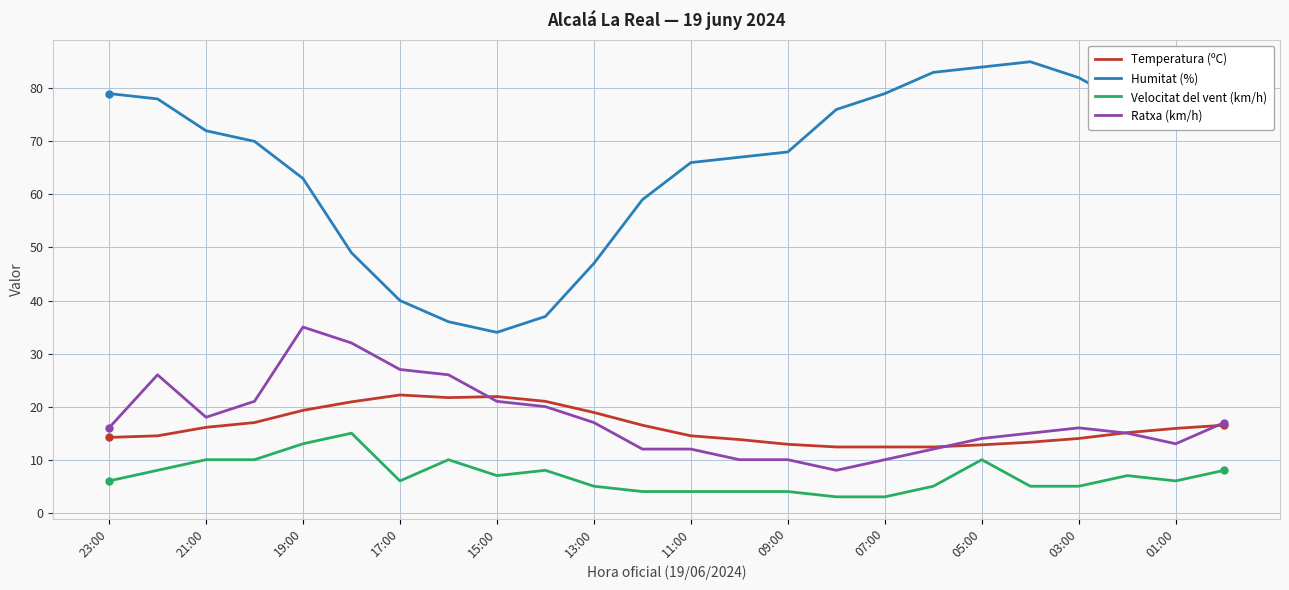

What is the difference between the maximum and minimum values in the Humitat (%) series?

51.0